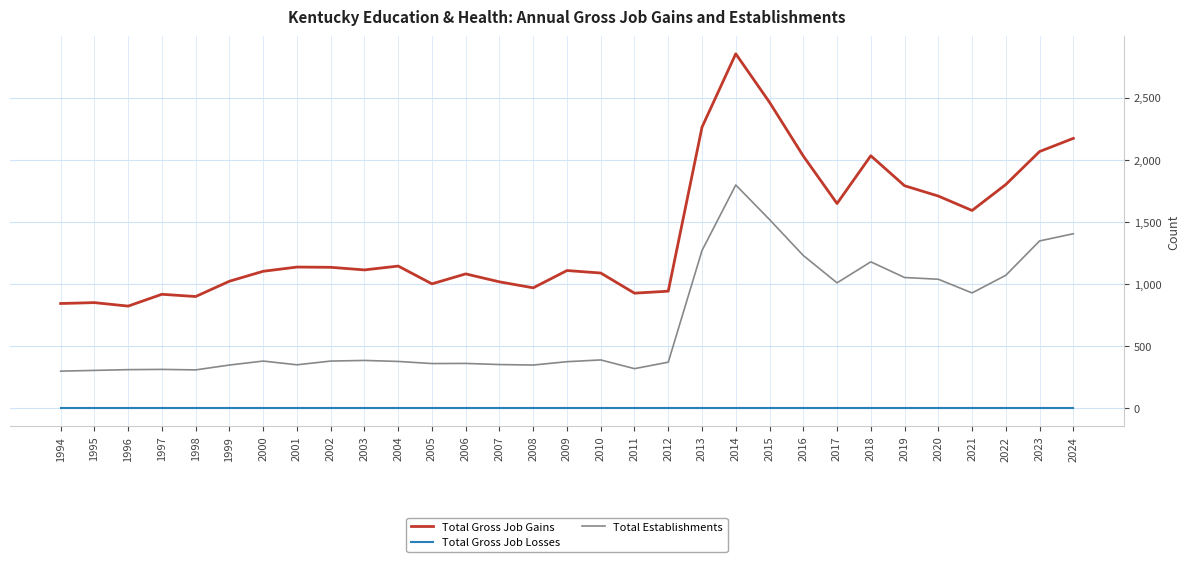

What is the approximate value of Total Gross Job Gains at 1997?

918